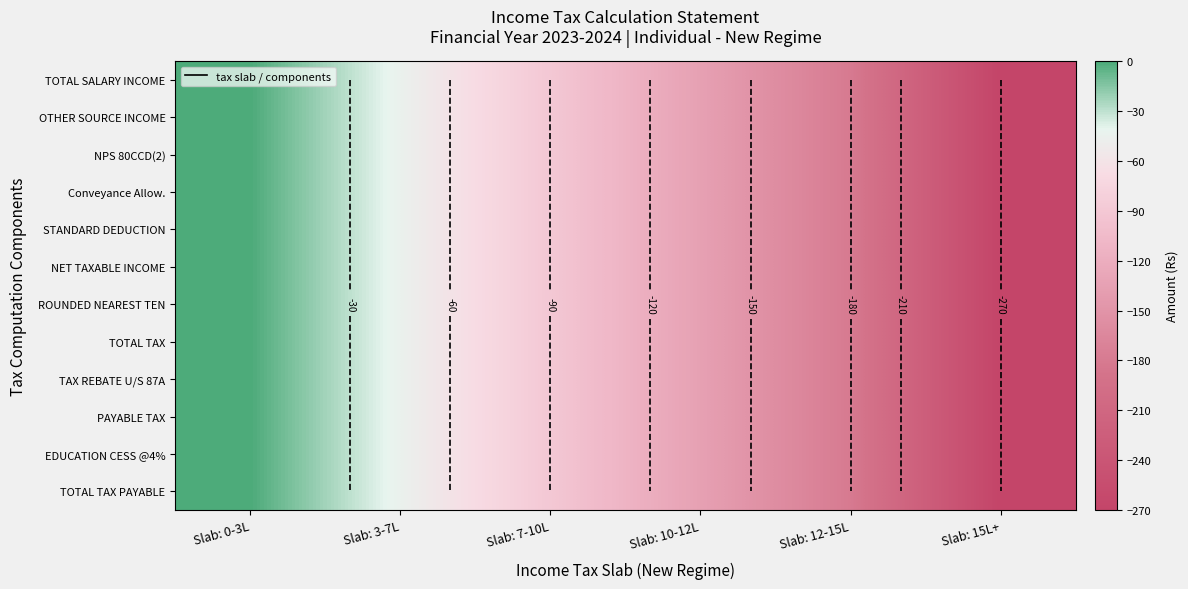

True or false: TOTAL SALARY INCOME has a value of -149 at Slab: 0-3L.

False